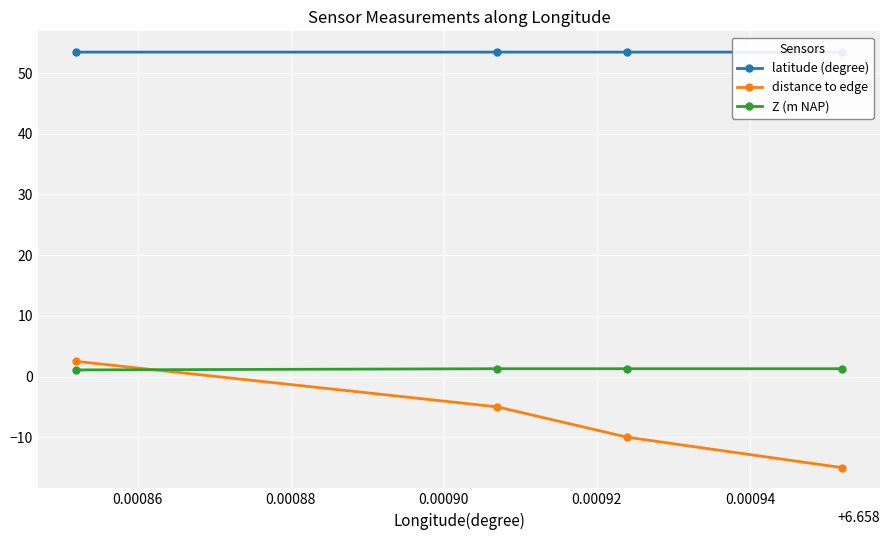

True or false: distance to edge has more than 2 interior local peaks.

False